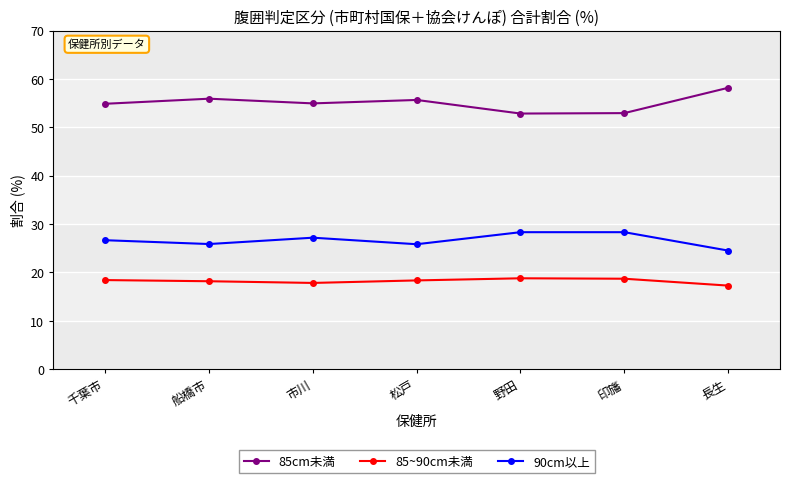

What is the sum of the 90cm以上 values at 松戸 and 野田?

54.2